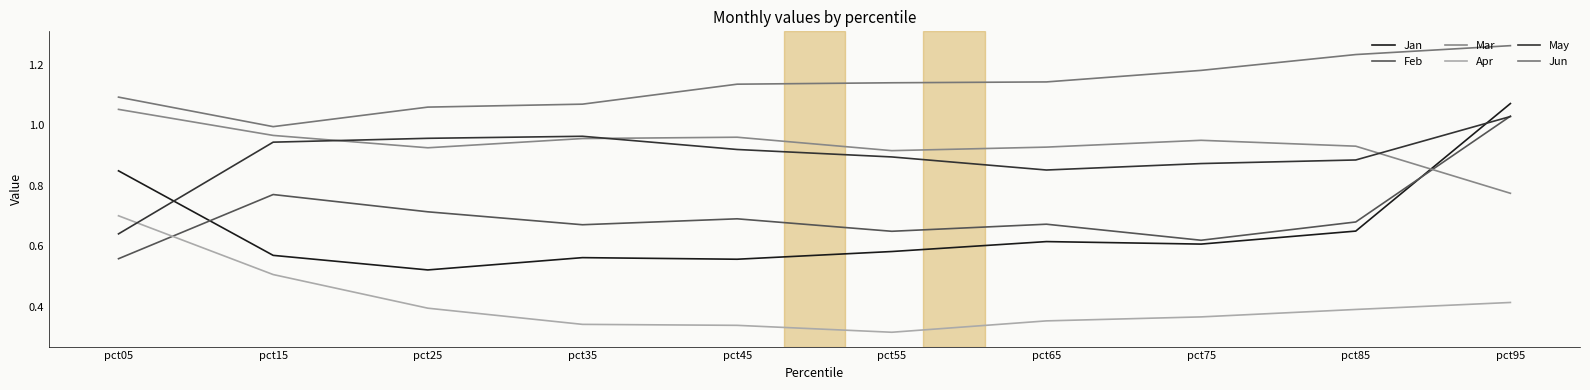

Reading left to right, transcribe all the data shown in this chart.

Jan: 0.8	0.6	0.5	0.6	0.6	0.6	0.6	0.6	0.6	1.1
Feb: 0.6	0.8	0.7	0.7	0.7	0.6	0.7	0.6	0.7	1.0
Mar: 1.1	1.0	0.9	1.0	1.0	0.9	0.9	0.9	0.9	0.8
Apr: 0.7	0.5	0.4	0.3	0.3	0.3	0.4	0.4	0.4	0.4
May: 0.6	0.9	1.0	1.0	0.9	0.9	0.9	0.9	0.9	1.0
Jun: 1.1	1.0	1.1	1.1	1.1	1.1	1.1	1.2	1.2	1.3